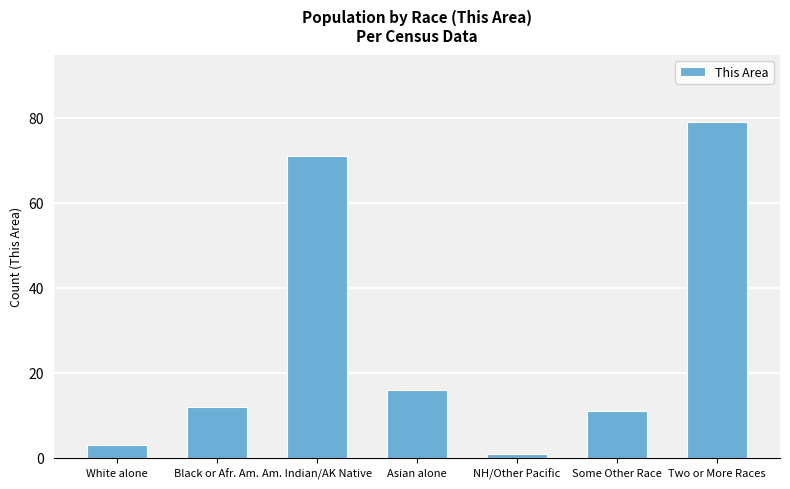

Reading right to left, list all the values displayed in this chart.

Two or More Races=79	Some Other Race=11	NH/Other Pacific=1	Asian alone=16	Am. Indian/AK Native=71	Black or Afr. Am.=12	White alone=3